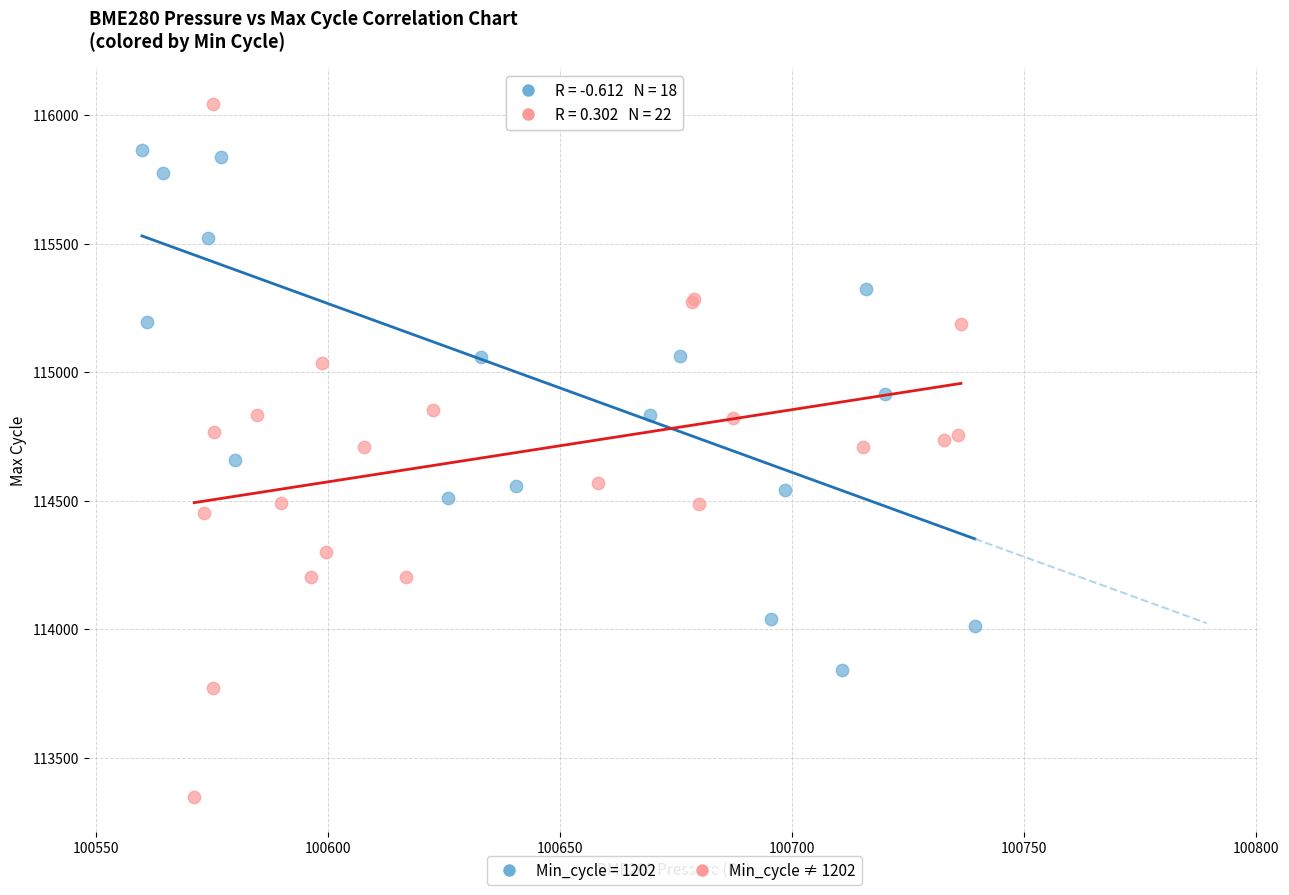

Which series has the widest spread of Y values?

Min_cycle ≠ 1202